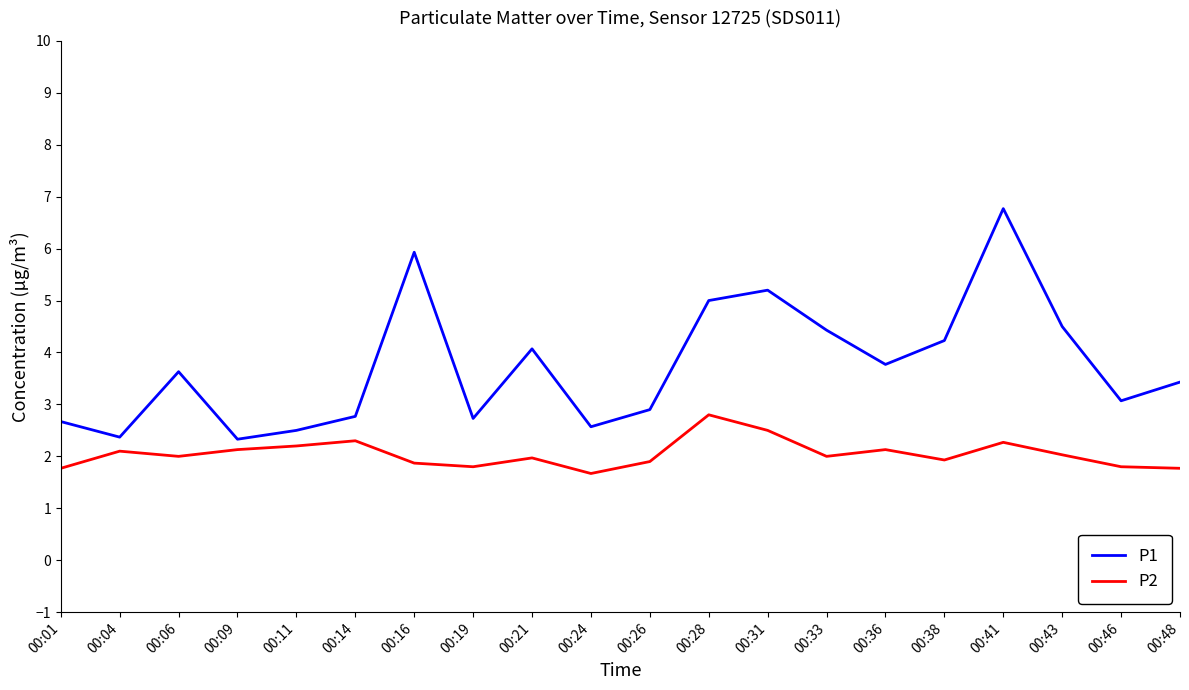

What is the difference between the maximum and minimum values in the P2 series?

1.1